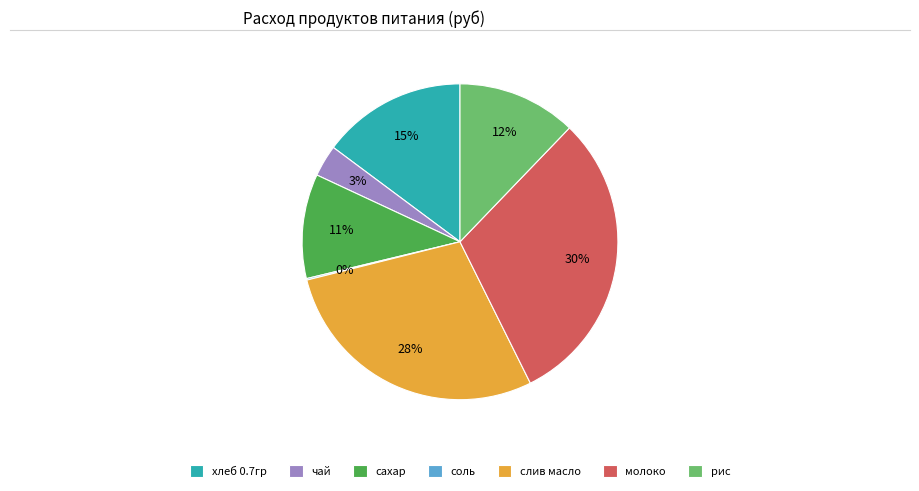

Which slice is the largest?

молоко